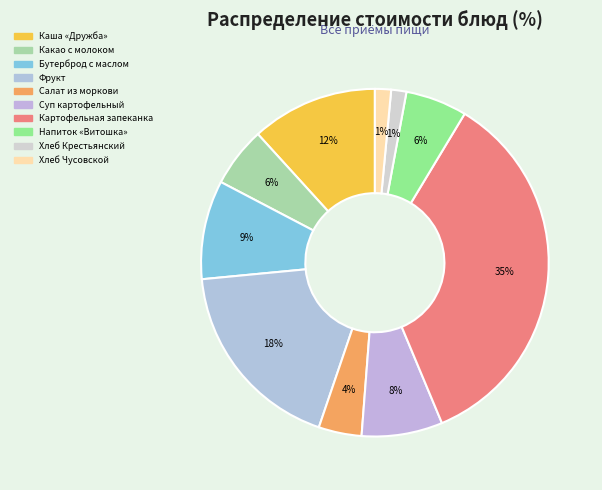

Which has a higher value, Суп картофельный or Напиток «Витошка»?

Суп картофельный